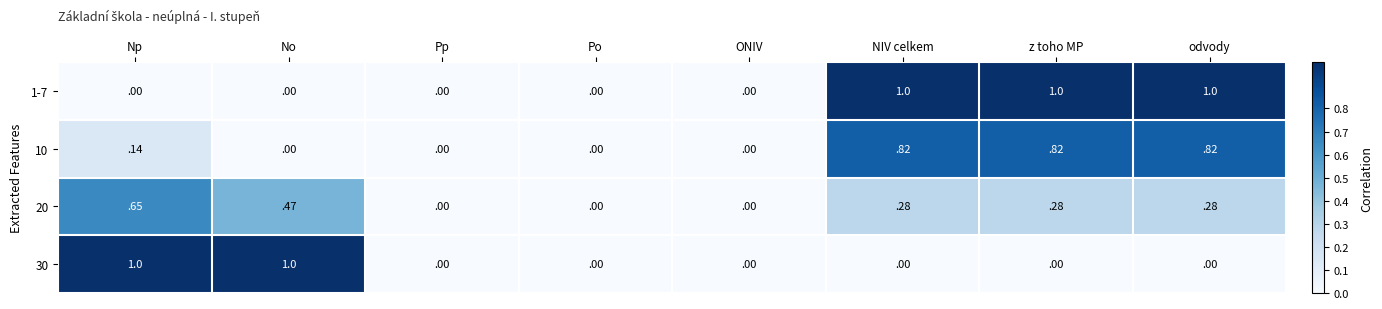

Is it true that 20 equals -0.3 at ONIV?

False